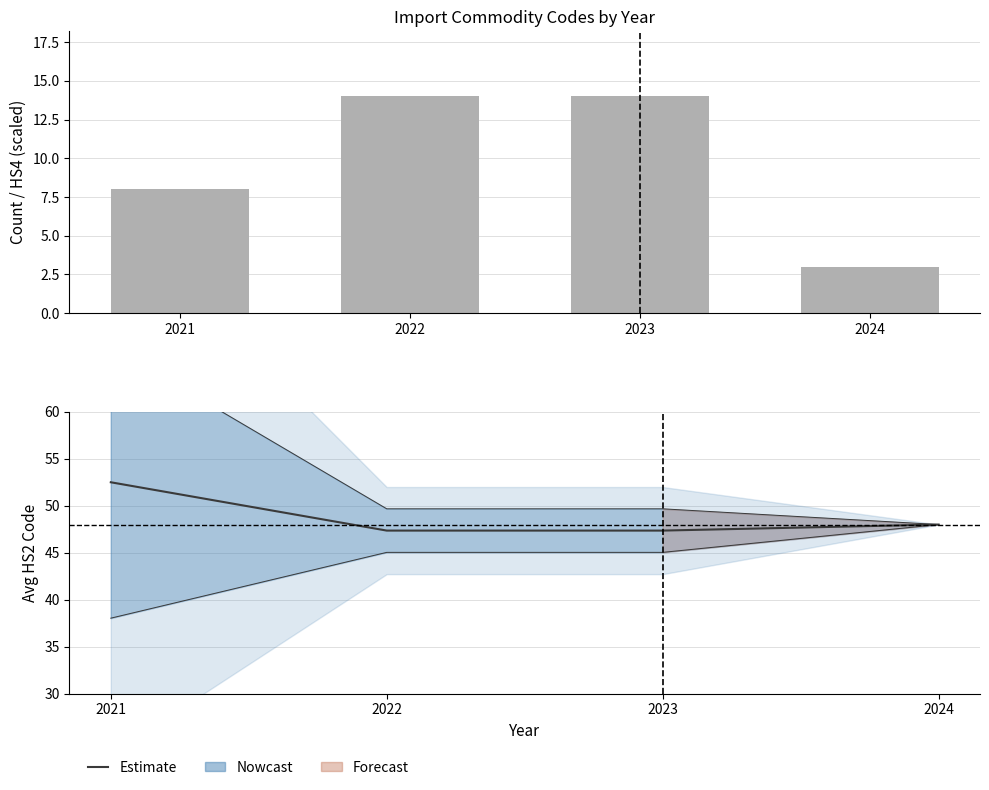

Rank the categories by Avg HS4 (/100) value from highest to lowest.

2021, 2024, 2022, 2023